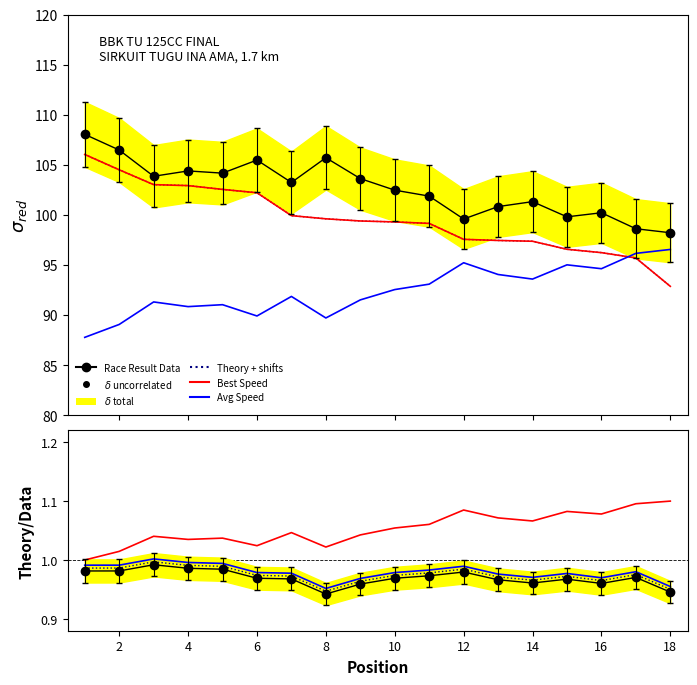

Between 10 and 17, which is larger?

10